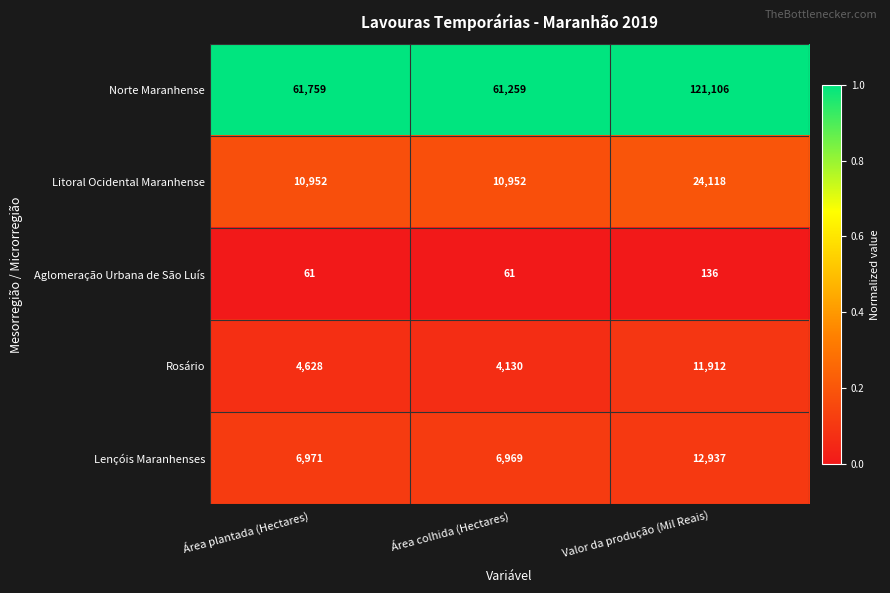

What is the greatest value displayed?

121106